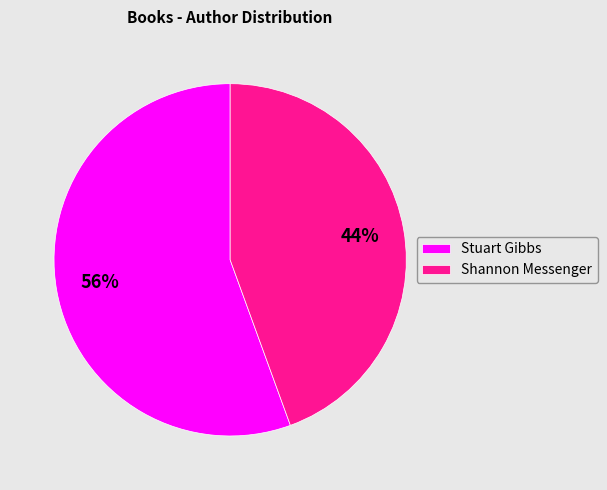

What is the ratio of the value at Shannon Messenger to the value at Stuart Gibbs?

0.8